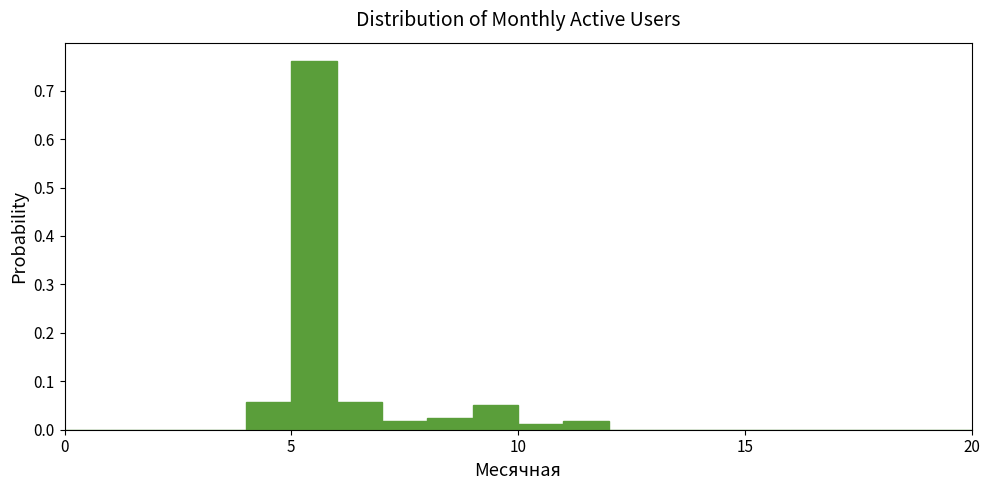

Read against the x-axis, roughly where is the centre of the tallest bar?

5.5